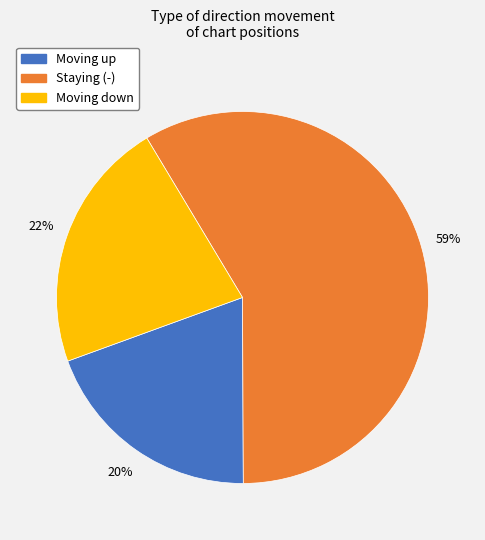

To the nearest percent, what is the average slice percentage?

33%